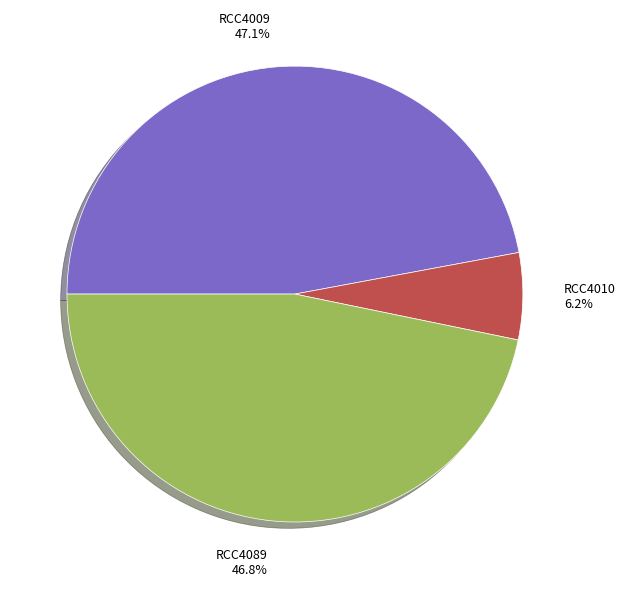

What portion of the pie excludes RCC4009?

52.9%